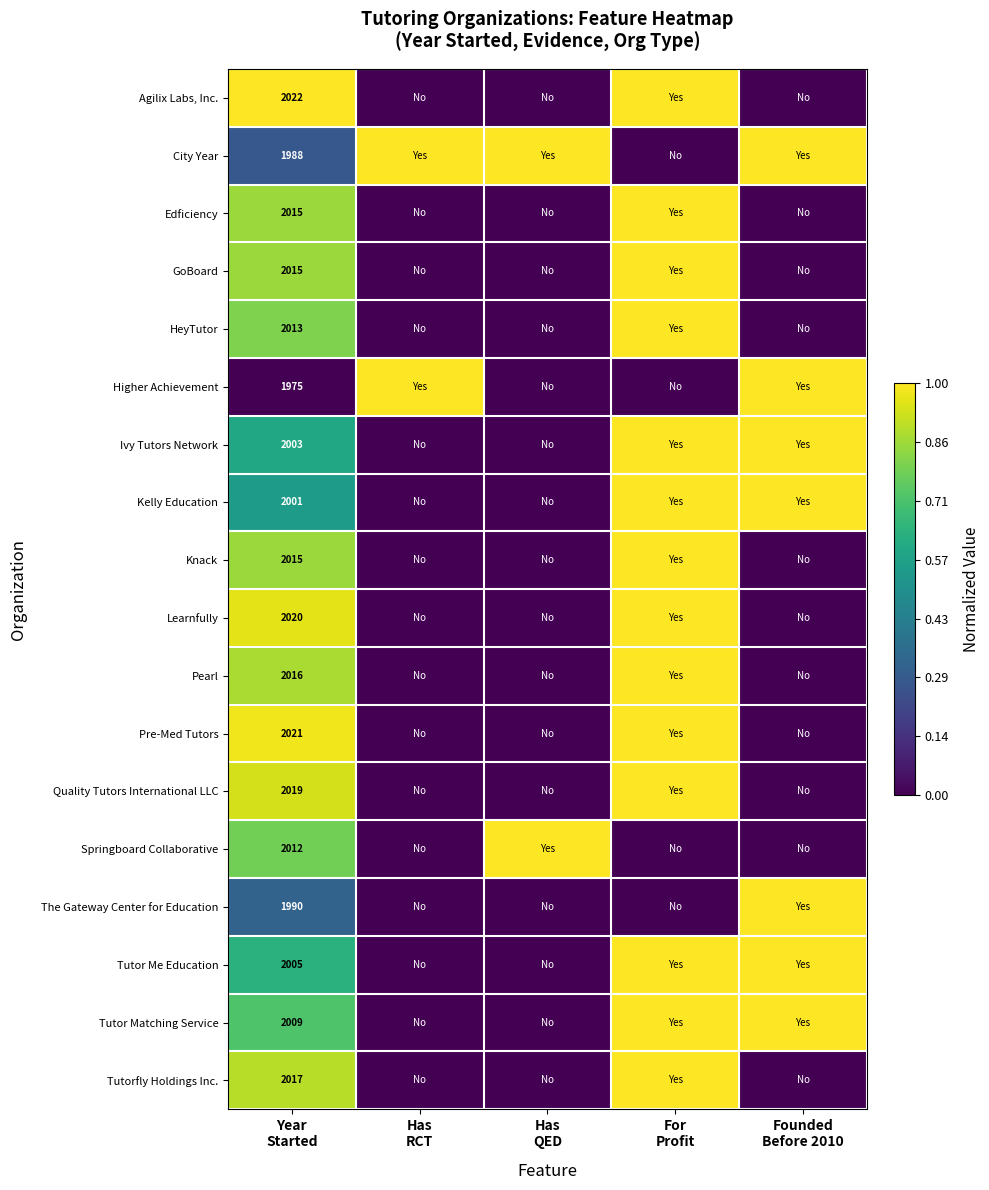

At which category is the sum across all series the highest?

For
Profit